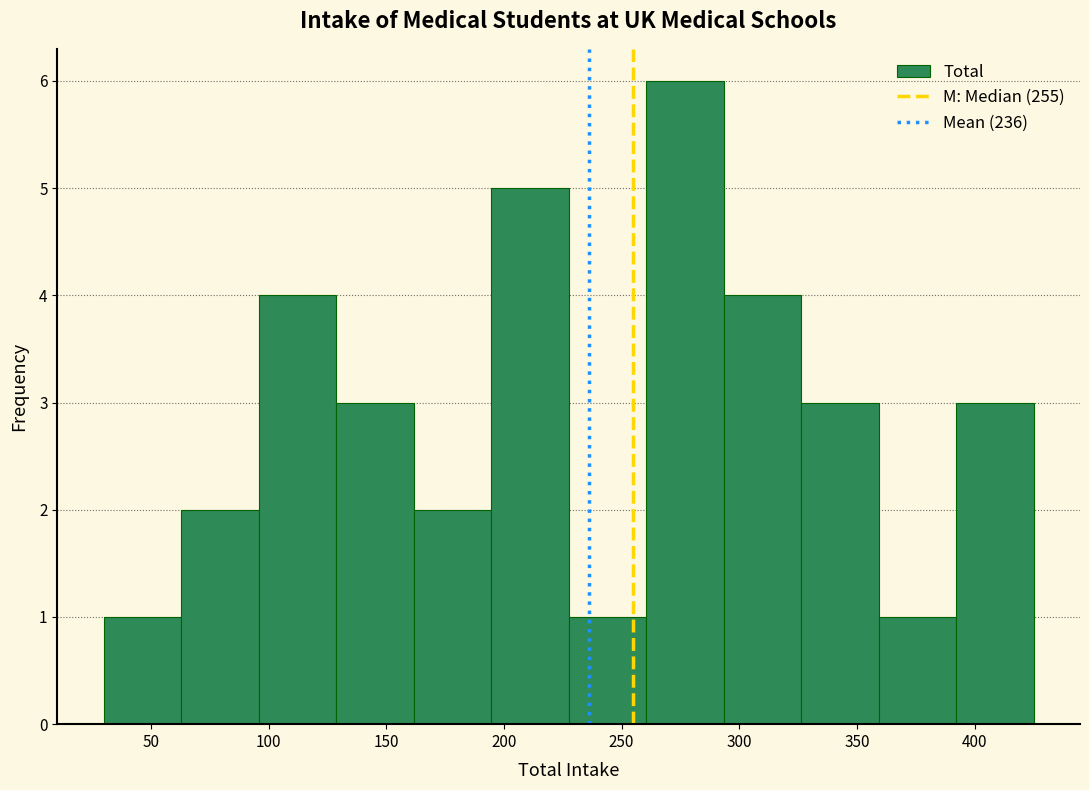

What is the height of the bar covering 390 to 425 on the x-axis? Neither the bar edges nor the heights are printed on the chart, so give them approximately, as read against the axes.

3